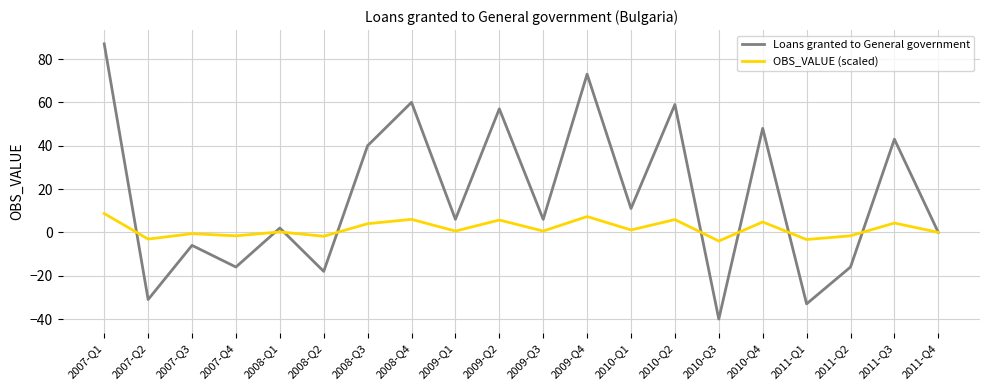

Between 2007-Q3 and 2008-Q3, which series saw the biggest shift?

Loans granted to General government